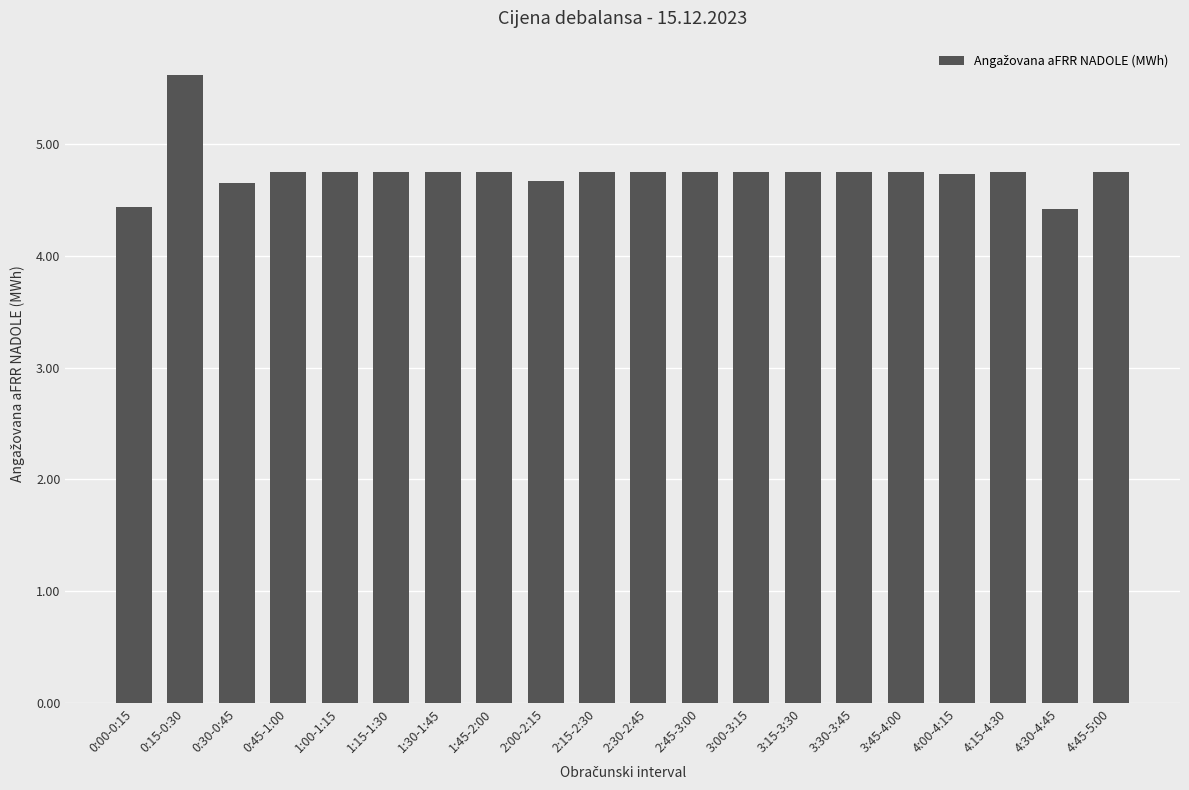

What is the average value?

4.8